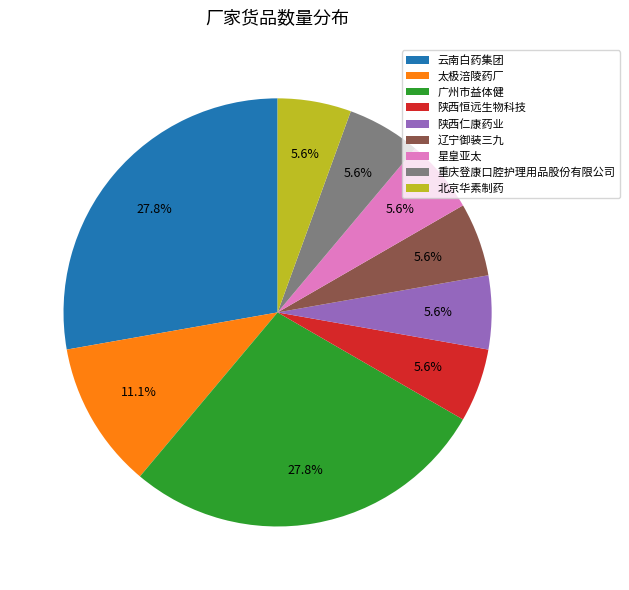

To the nearest percent, what percentage of the pie is 重庆登康口腔护理用品股份有限公司?

6%